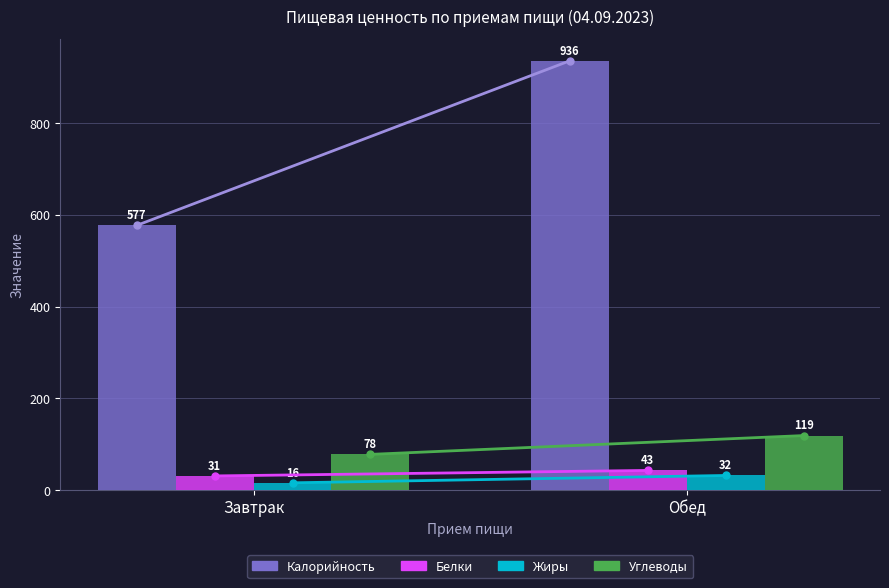

At which category is the sum across all series the highest?

Обед